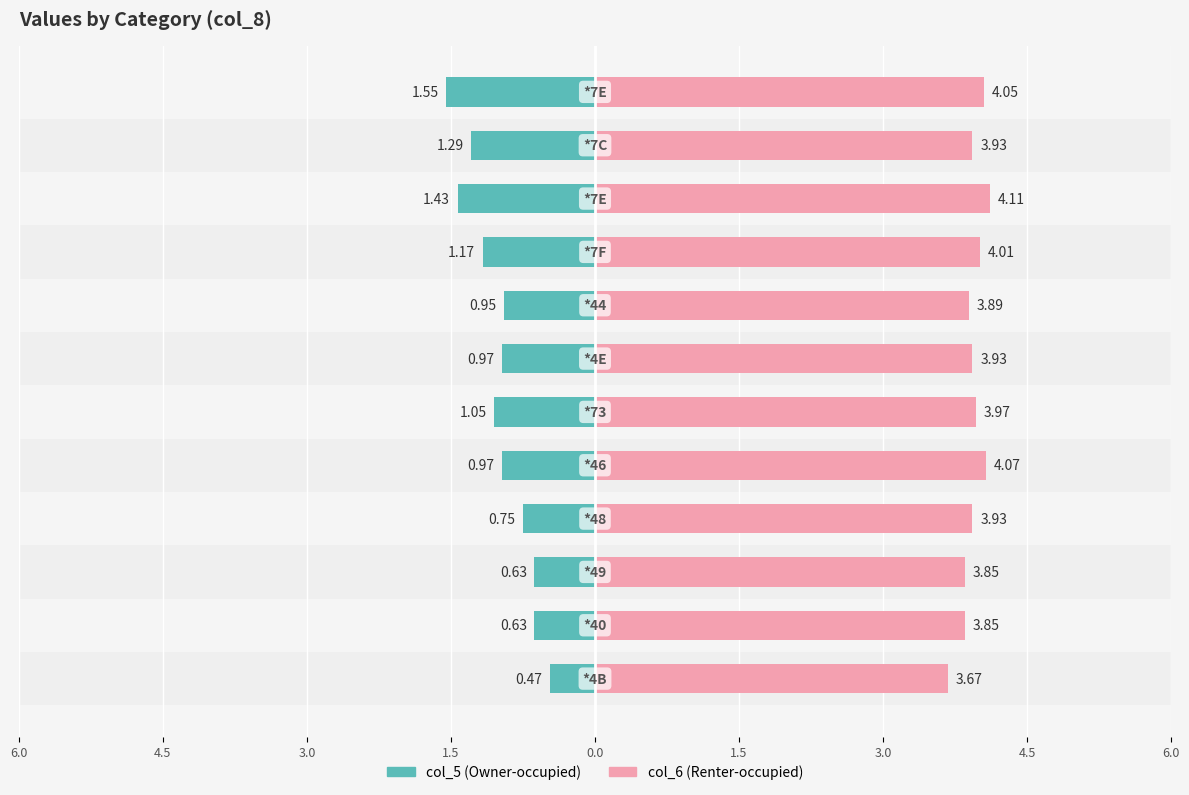

How many groups of bars are there?

12